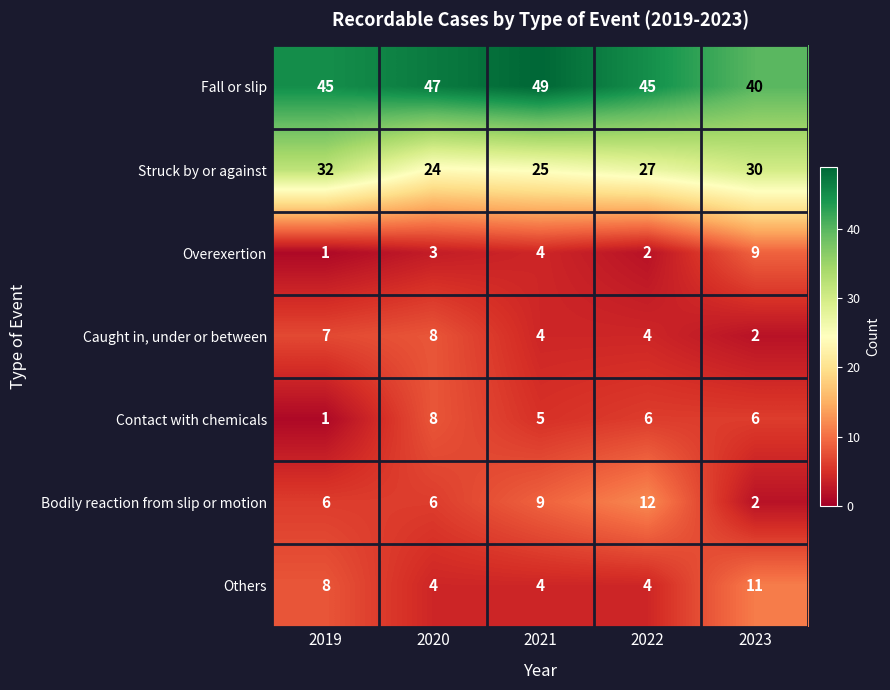

What is the sum of the Struck by or against values at 2023 and 2020?

54